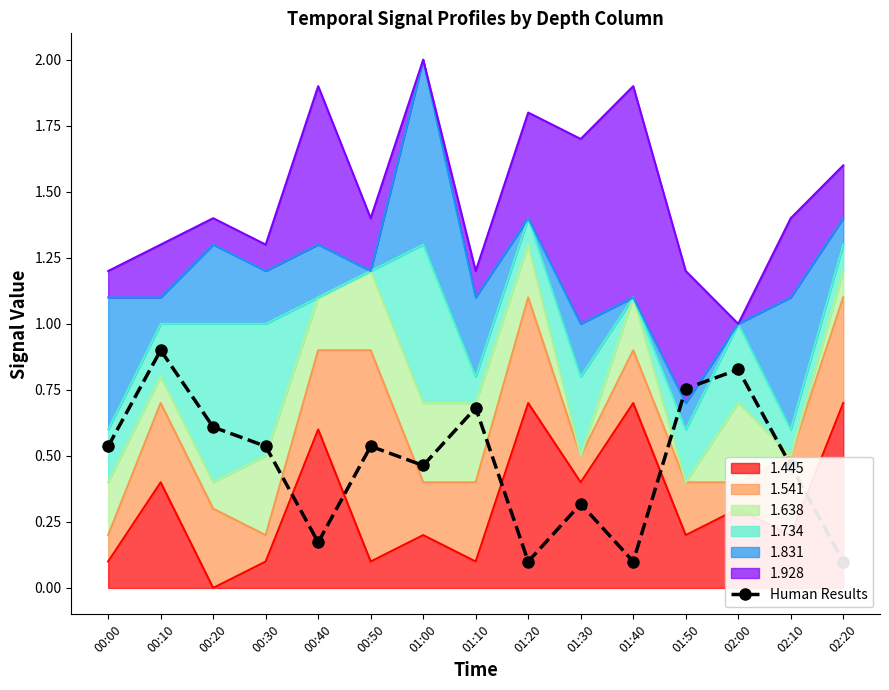

Is it true that 1.445 equals 0.1 at 00:30?

True